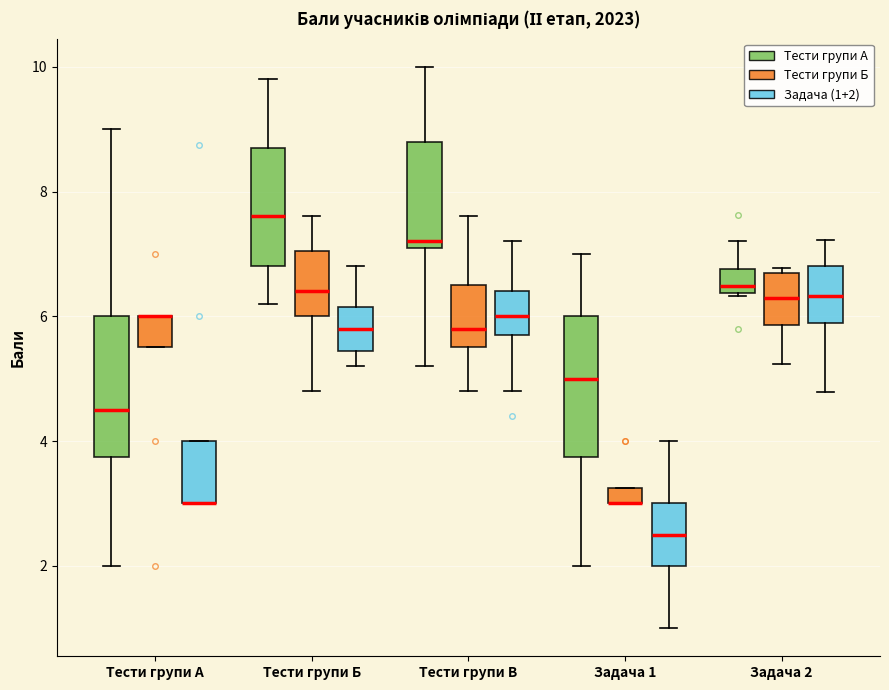

Where does the lower whisker of the box for Тести групи Б (Тести групи Б) end on the y-axis? The values are not printed on the chart, so give them approximately, as read against the axis.

4.8